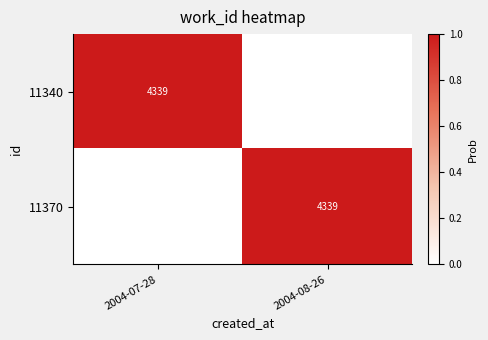

What is the difference between the highest and lowest values at 2004-07-28?

1